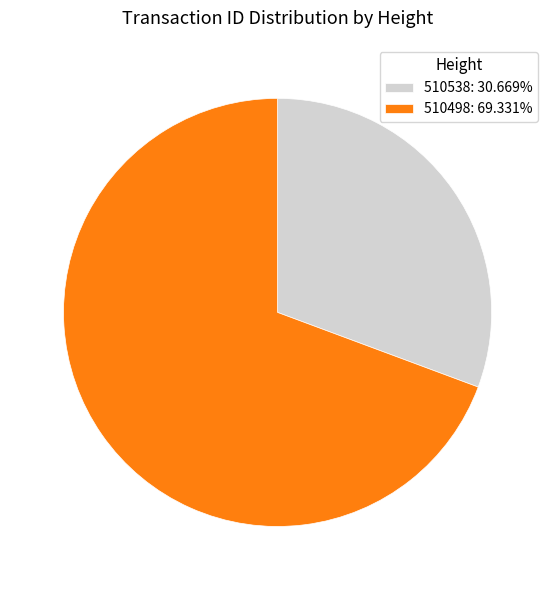

What is the ratio of the value at 510538: 30.669% to the value at 510498: 69.331%?

0.4